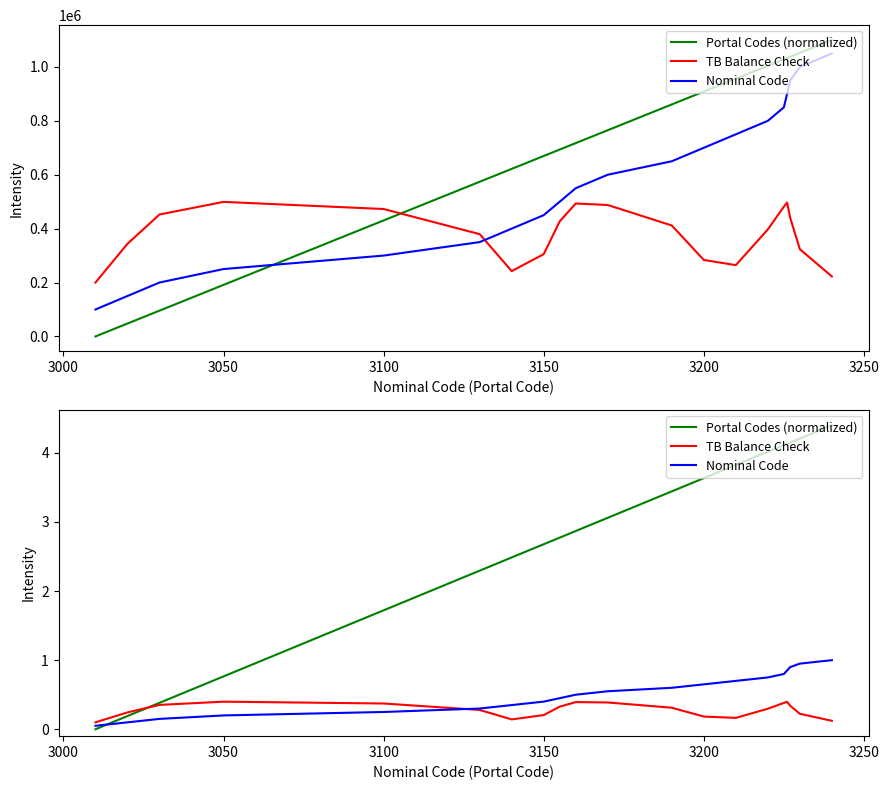

True or false: TB Balance Check has more than 2 interior local peaks.

True